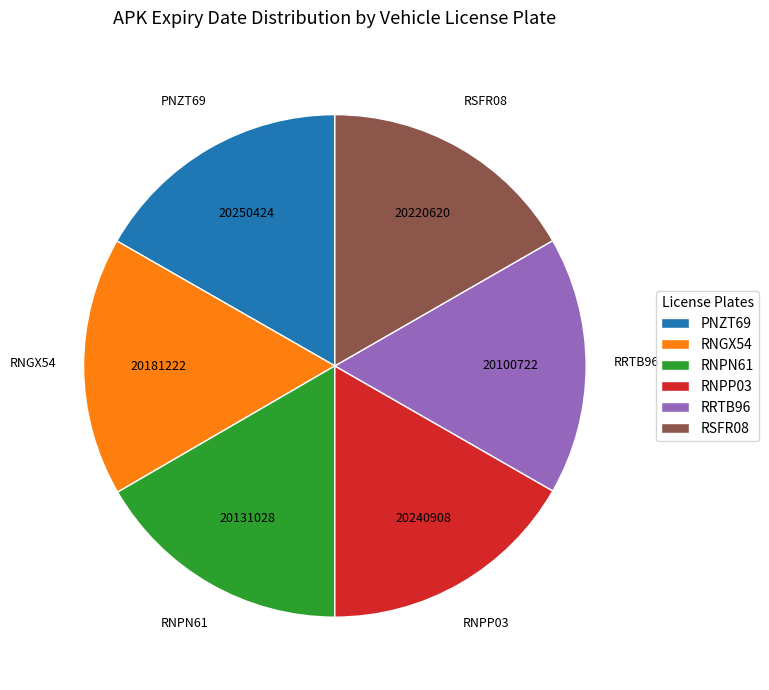

Is it true that RNPP03 is 4% of the pie?

False